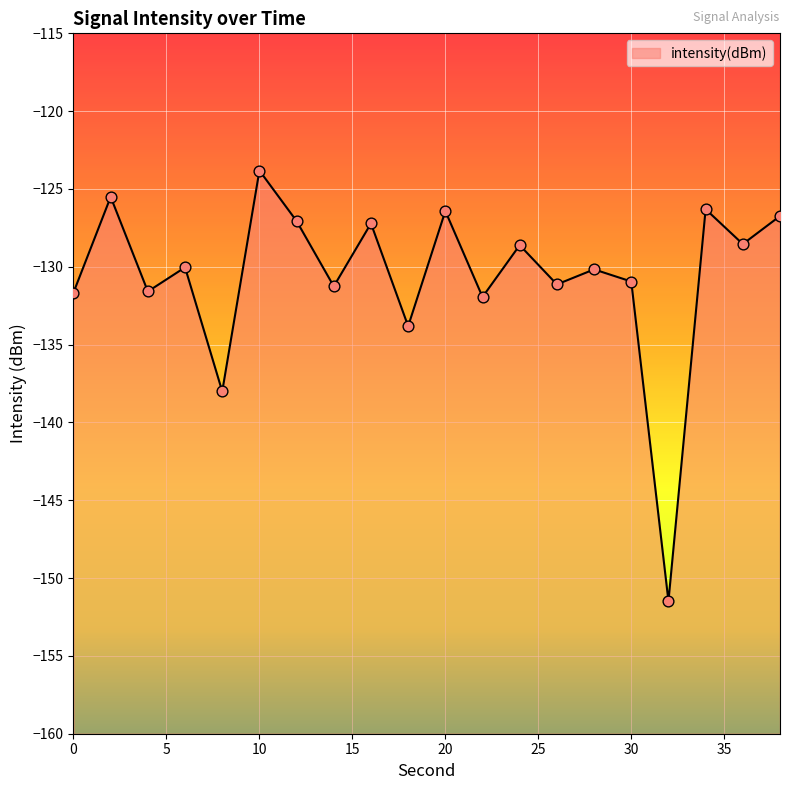

Which has a higher value, 14 or 8?

14